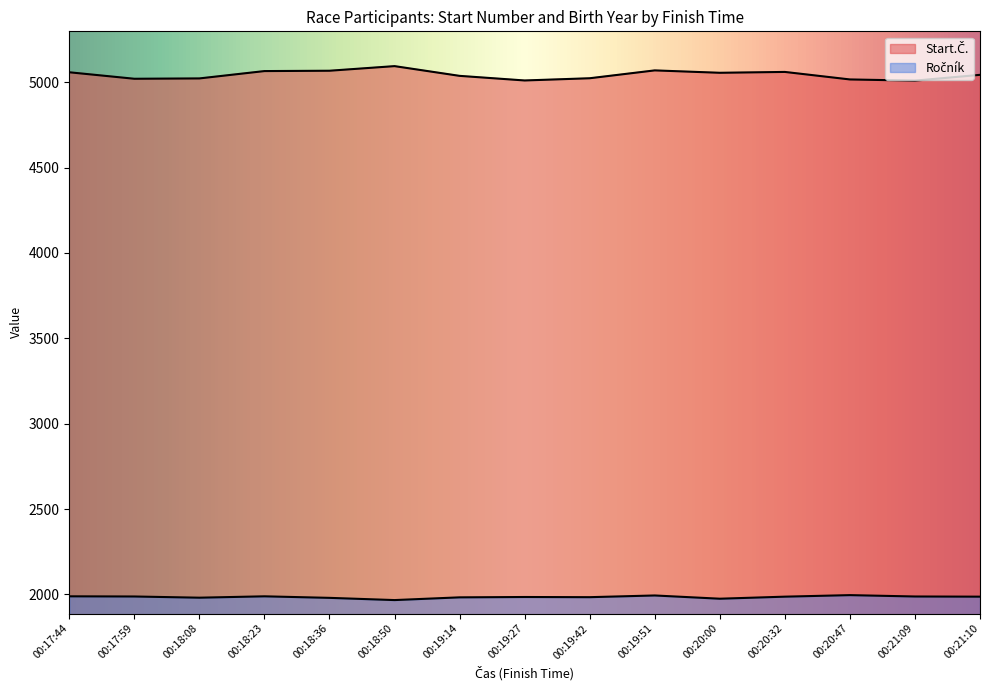

Does the chart have visible grid lines?

No